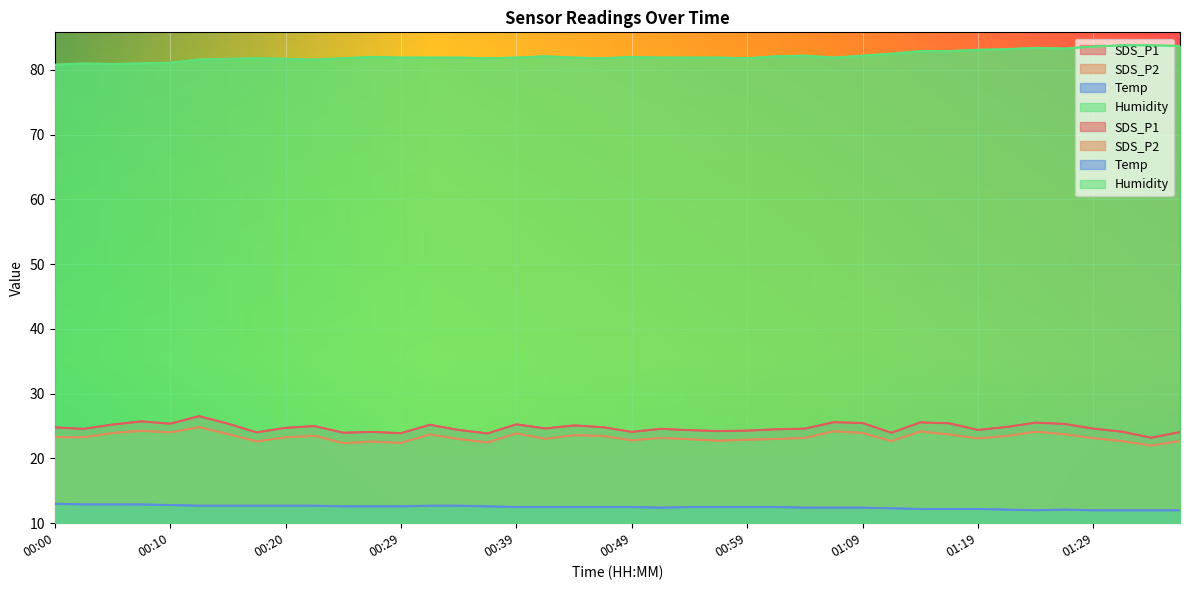

What are all the series names shown in the legend?

SDS_P1, SDS_P2, Temp, Humidity